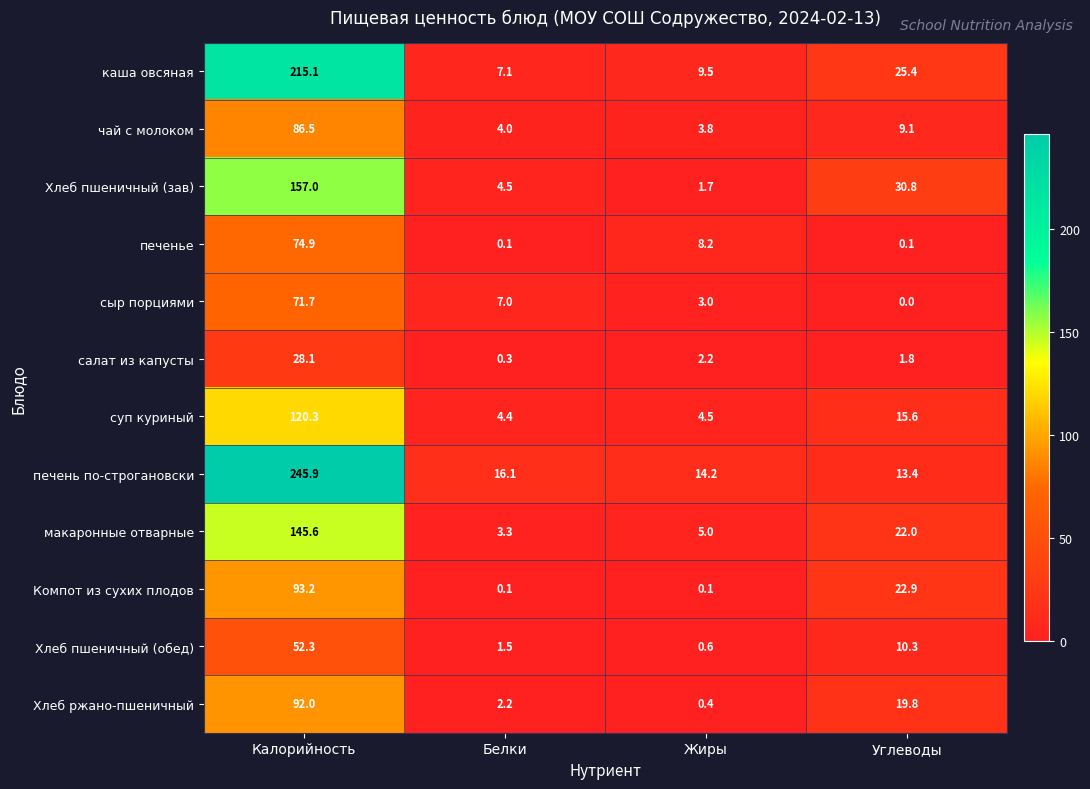

True or false: сыр порциями has a value of 0.0 at Углеводы.

True